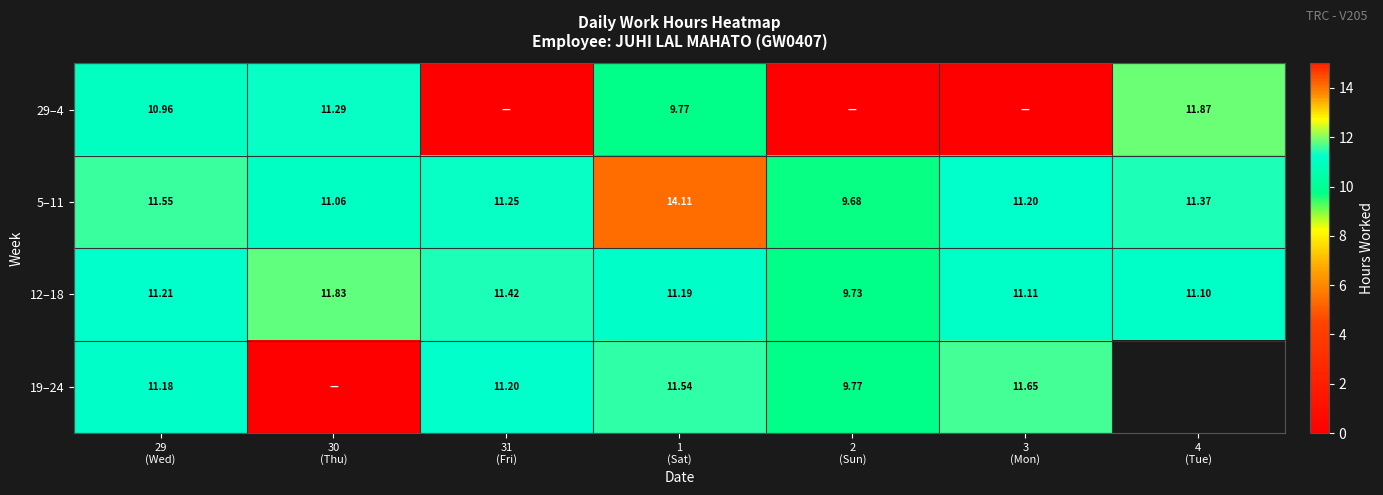

How many values in the 5–11 series are below 11?

1